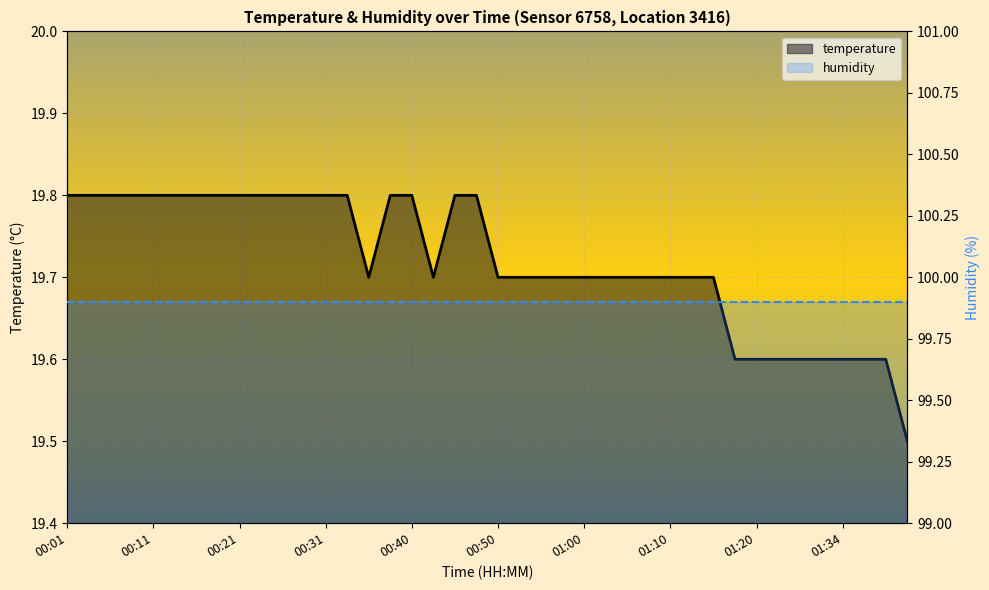

Where is the data nearest to the value 19?

01:41